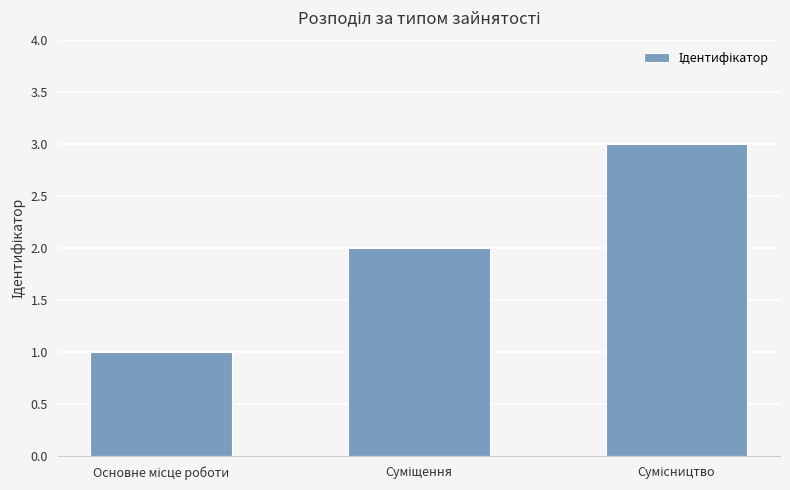

What is the value of the 2nd bar from the left?

2